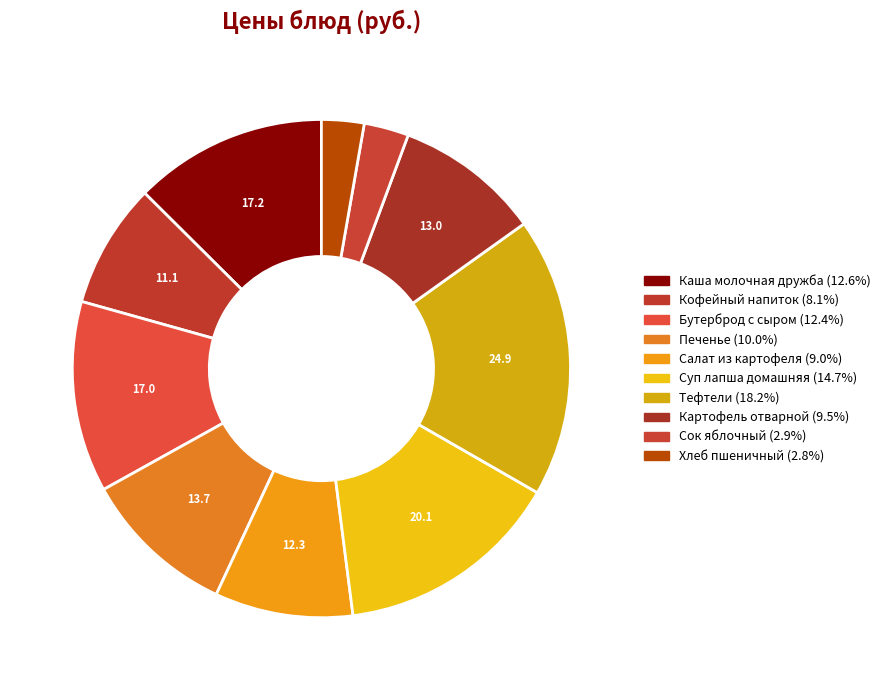

Rank the categories by value from lowest to highest.

Хлеб пшеничный, Сок яблочный, Кофейный напиток, Салат из картофеля, Картофель отварной, Печенье, Бутерброд с сыром, Каша молочная дружба, Суп лапша домашняя, Тефтели